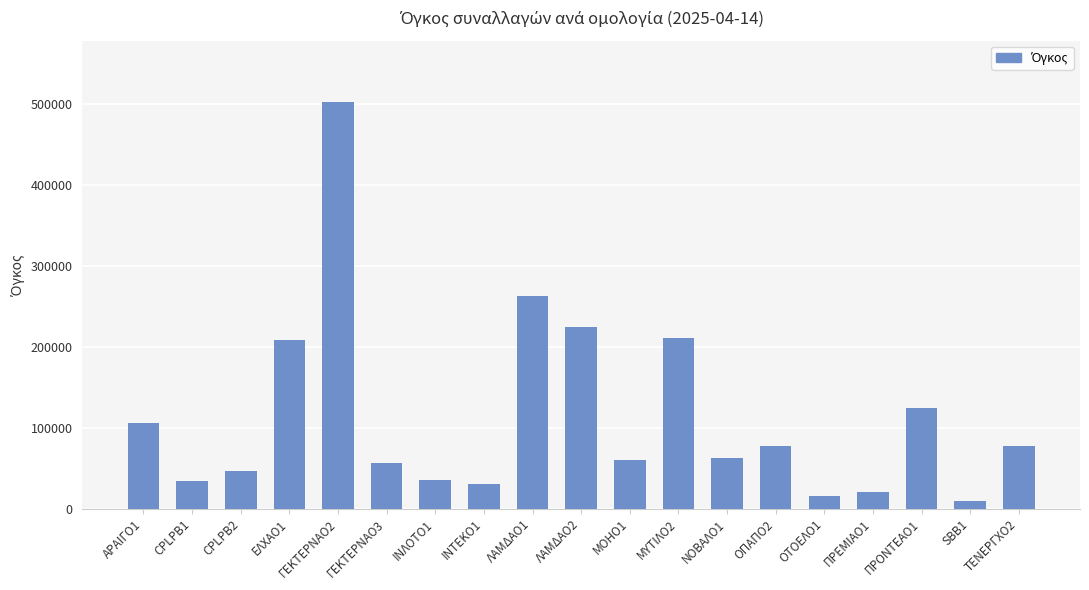

What is the difference between the maximum and minimum values?

493000